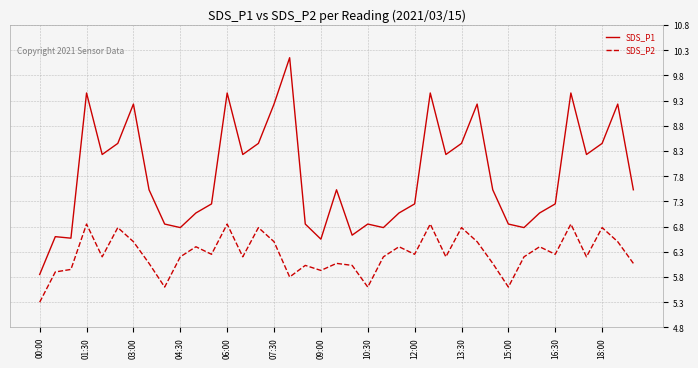

List the series in order of their peak value, lowest first.

SDS_P2, SDS_P1